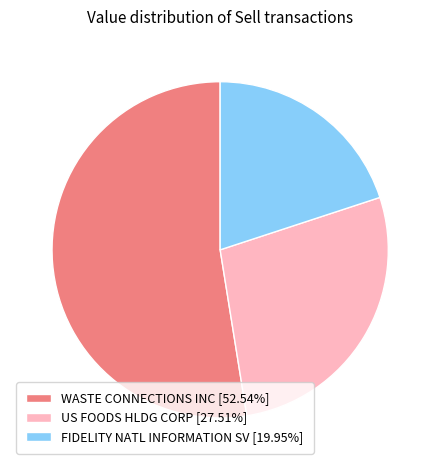

Is the sum of FIDELITY NATL INFORMATION SV [19.95%] and WASTE CONNECTIONS INC [52.54%] greater than half?

Yes